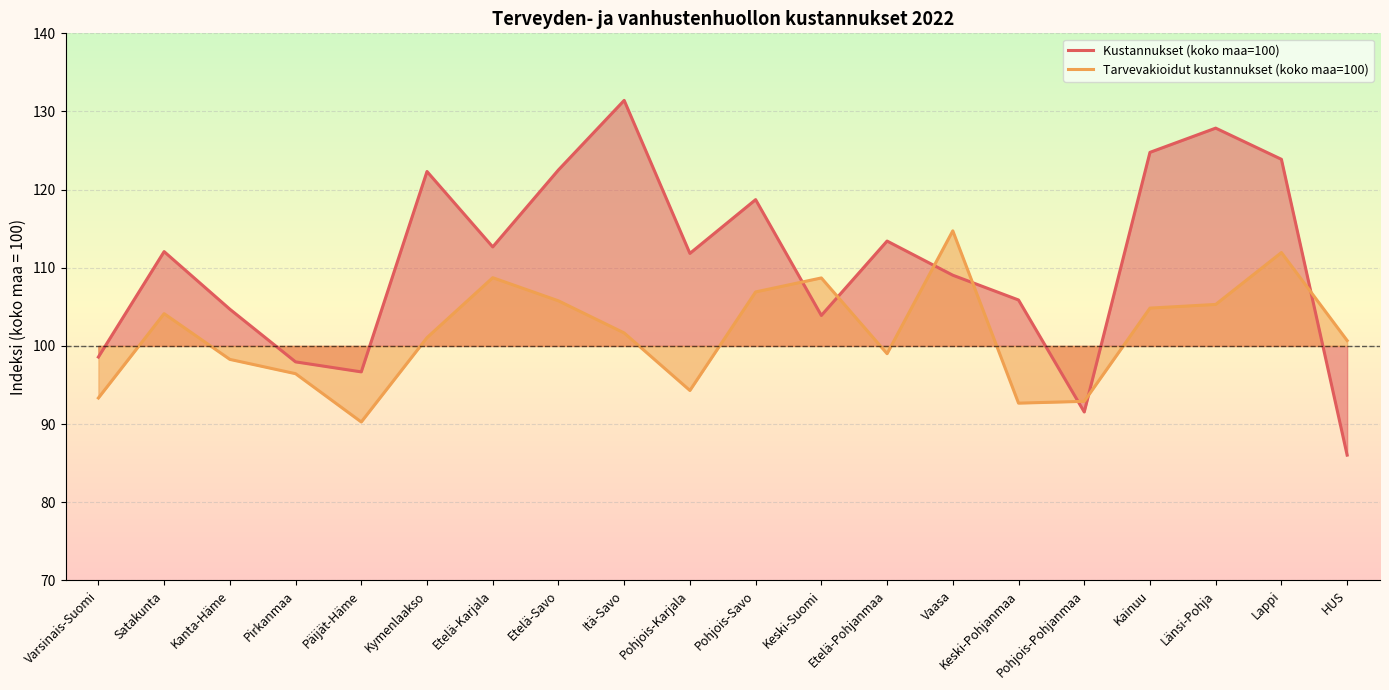

What are all the series names shown in the legend?

Kustannukset (koko maa=100), Tarvevakioidut kustannukset (koko maa=100)